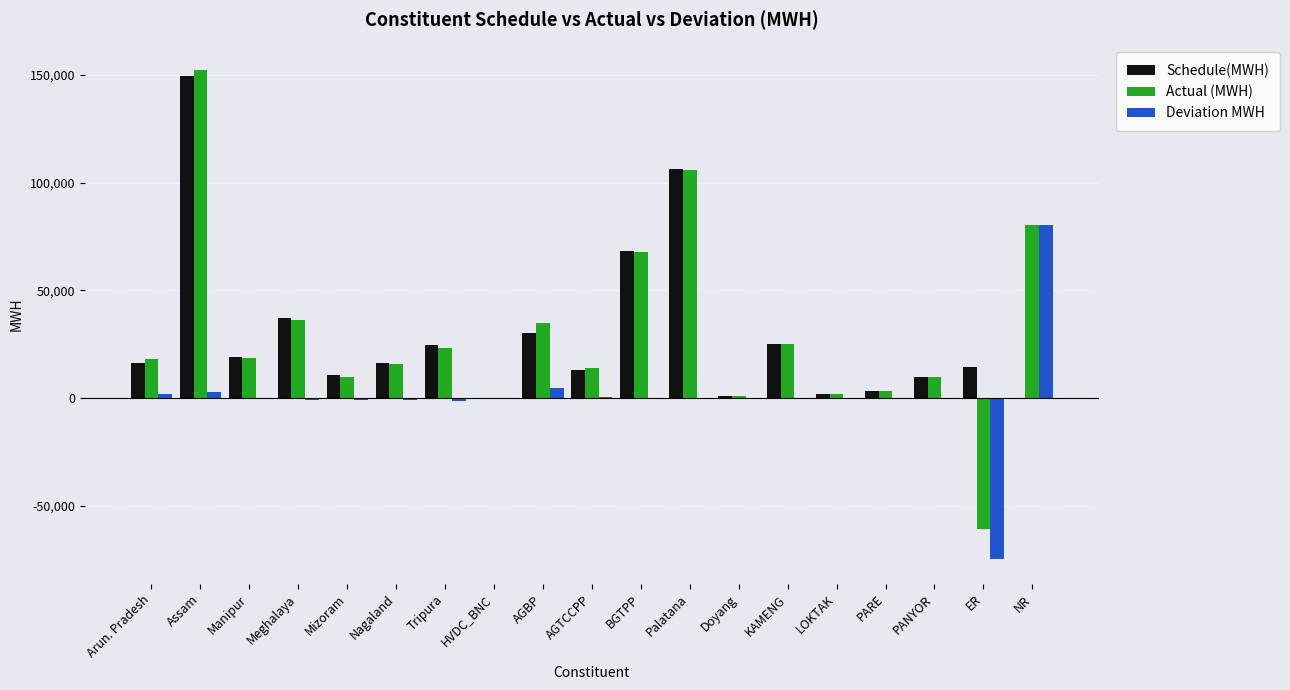

Between Nagaland and Palatana, which series saw the biggest shift?

Actual (MWH)